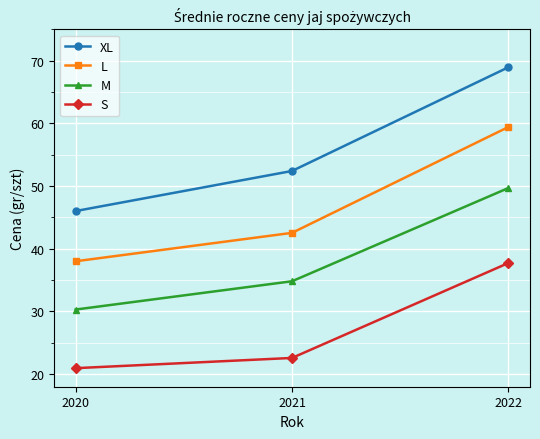

Reading left to right, what are all the values shown in this chart?

XL: 2020=46.0	2021=52.4	2022=69.0
L: 2020=38.0	2021=42.5	2022=59.4
M: 2020=30.3	2021=34.8	2022=49.7
S: 2020=21.0	2021=22.6	2022=37.7